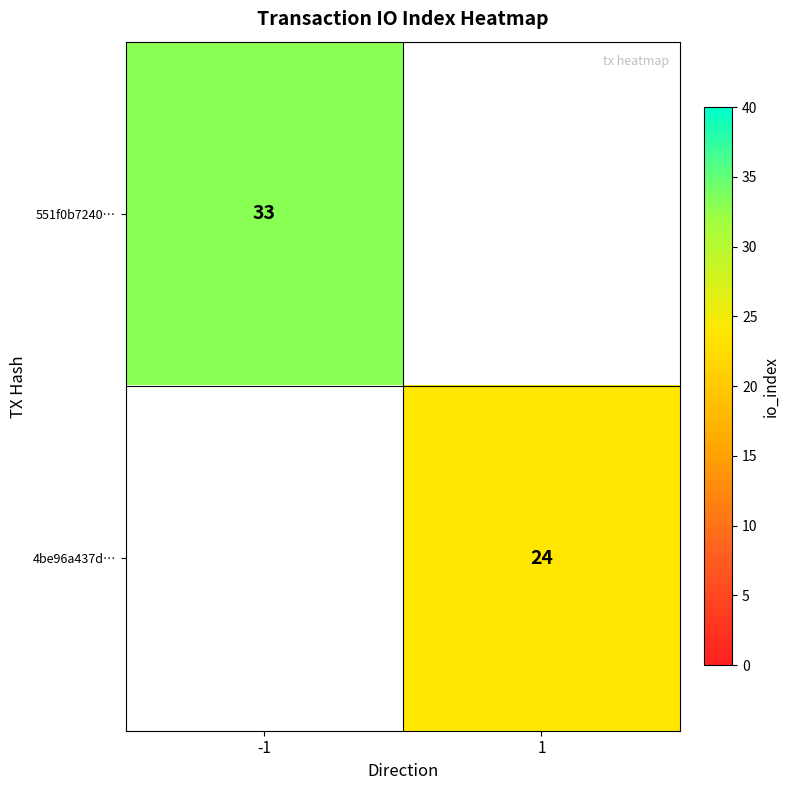

The 551f0b7240… series shows 33 at -1. True or false?

True